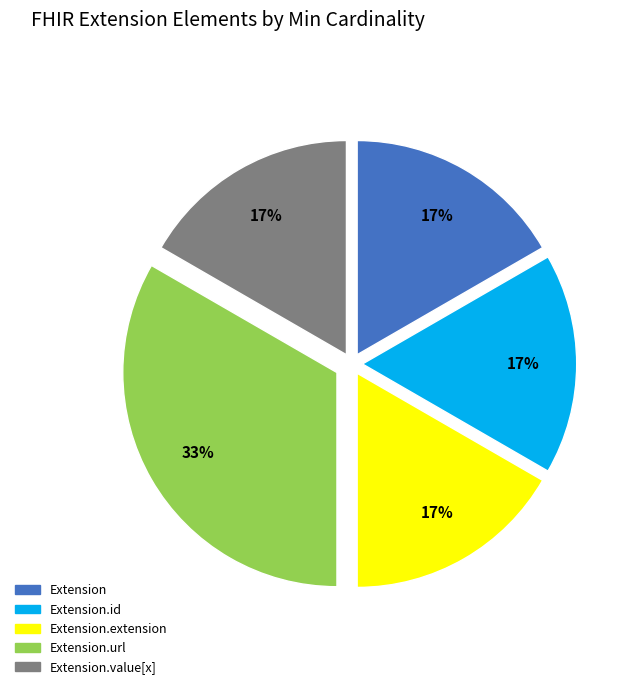

What is the largest slice in the pie chart?

Extension.url